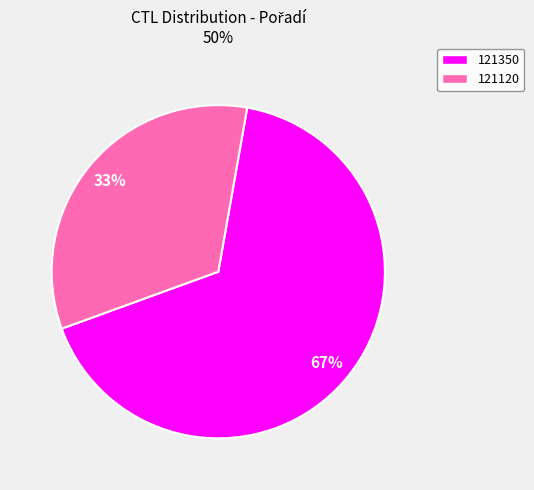

To the nearest percent, what is the average slice percentage?

50%